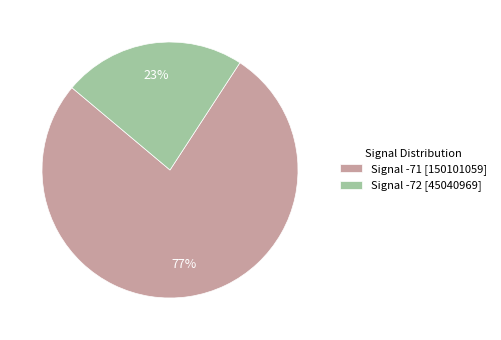

To the nearest percent, what is the average slice percentage?

50%